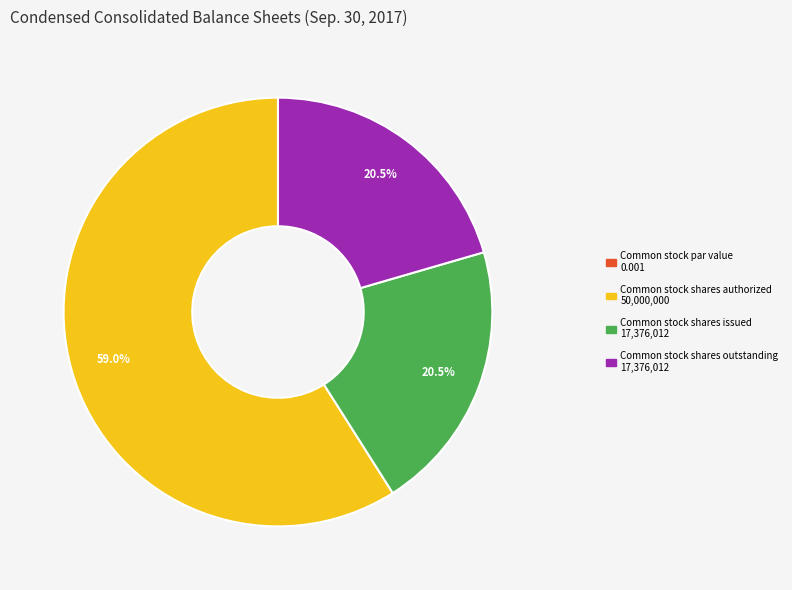

Is the sum of Common stock shares outstanding and Common stock shares authorized greater than half?

Yes